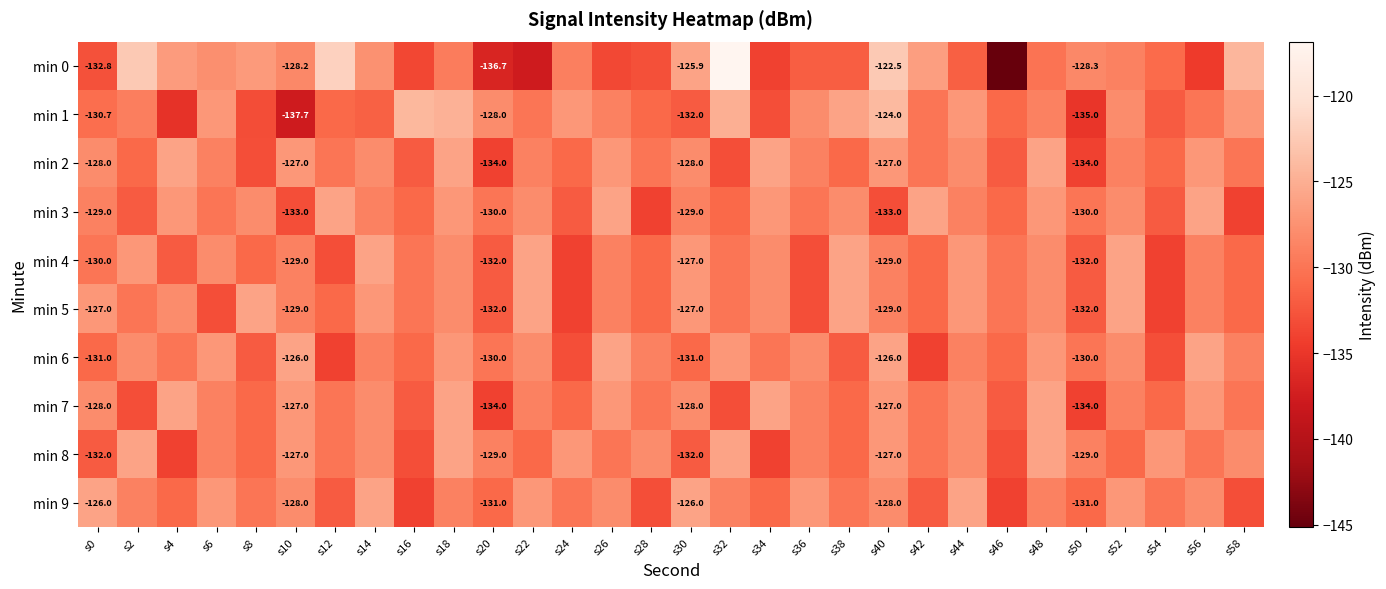

What is the minimum value for min 4?

-134.0